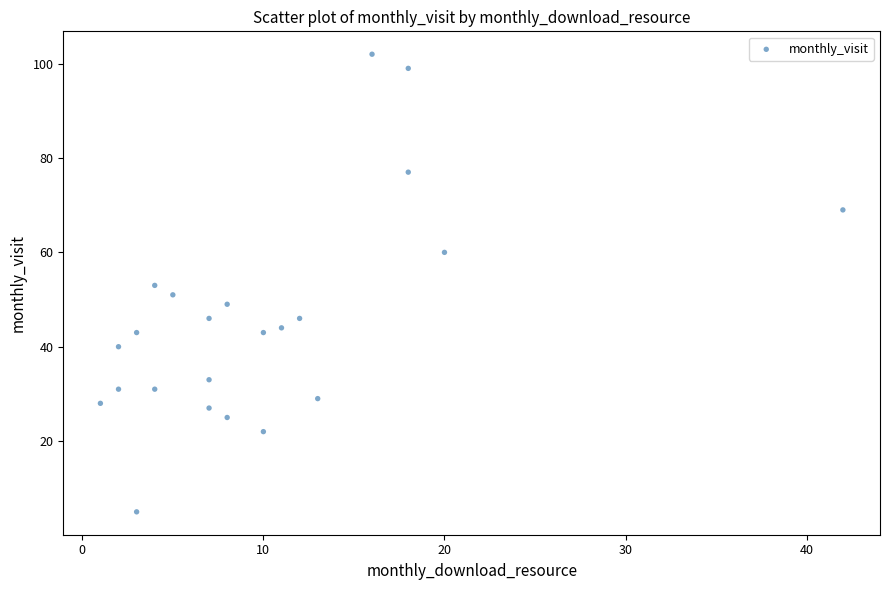

What is the range of Y values (max minus min)?

97